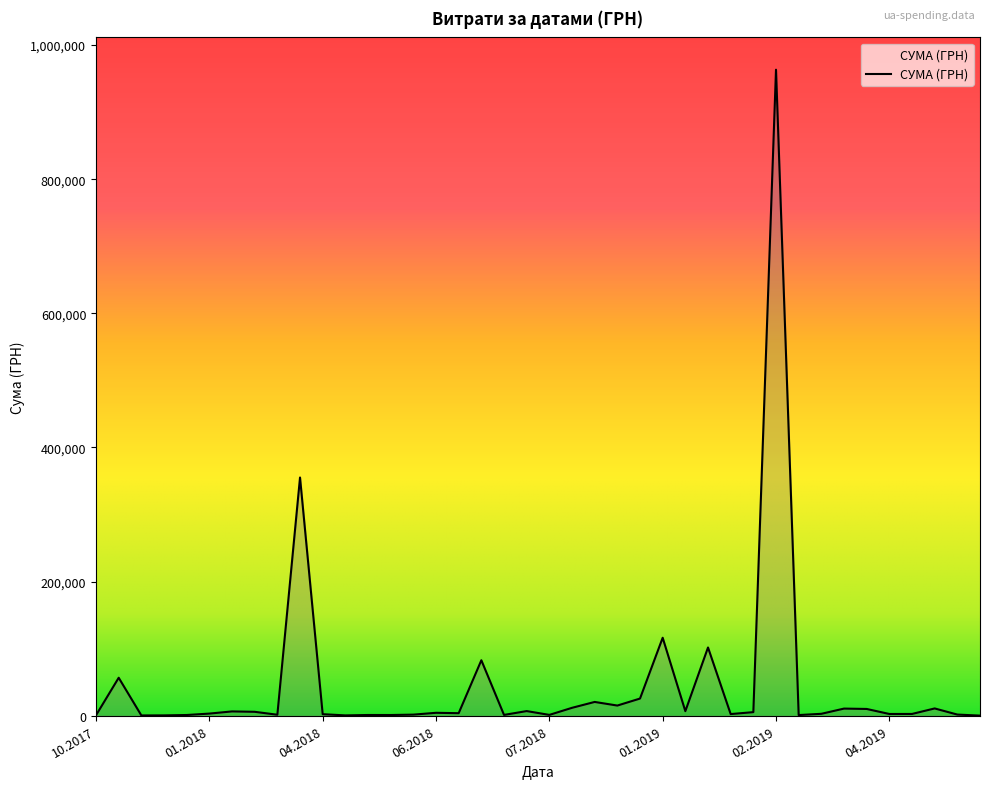

Count the number of categories in the chart.

40